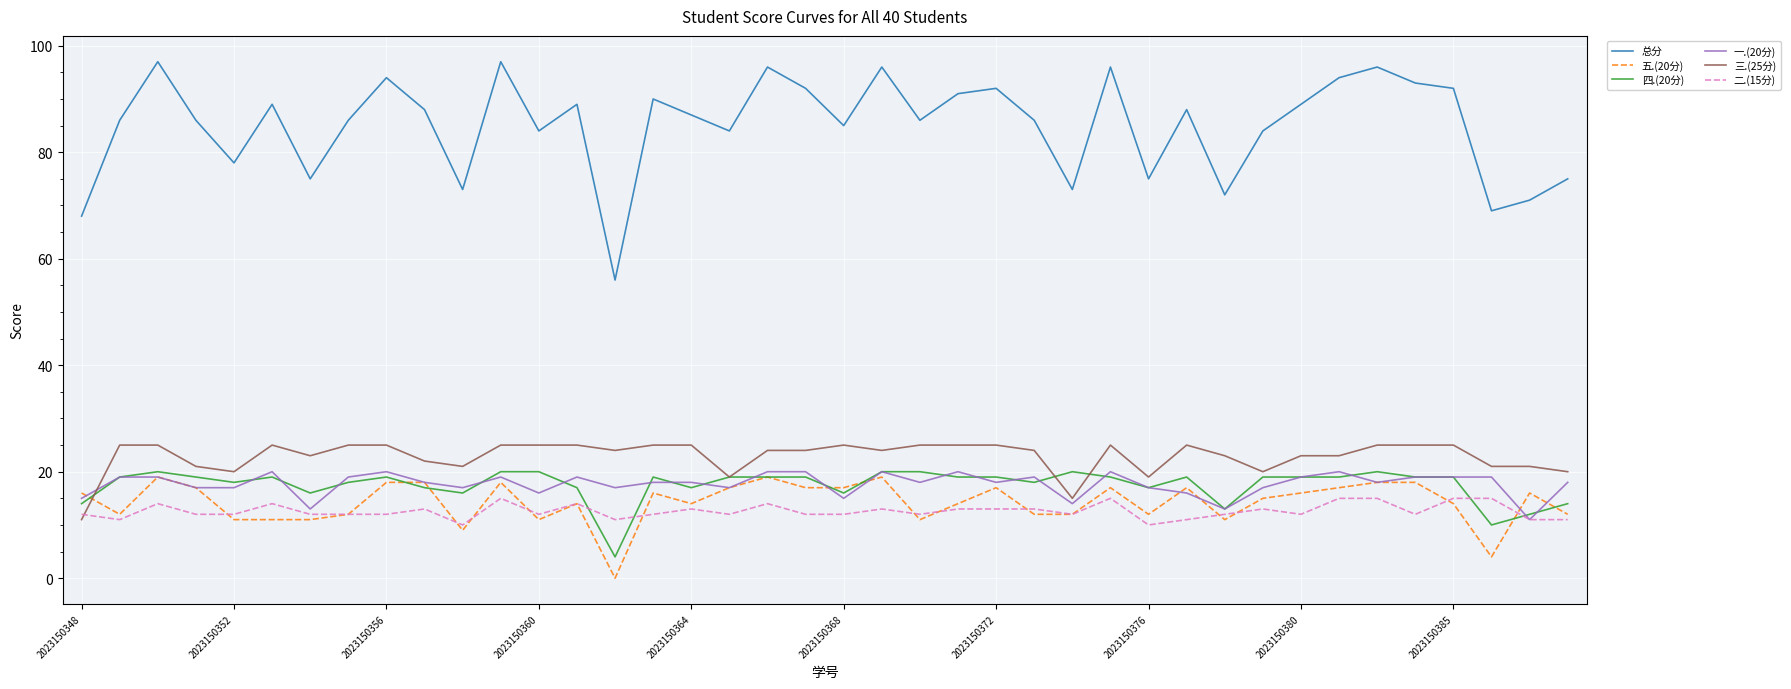

True or false: 三.(25分) and 总分 intersect in this chart.

False